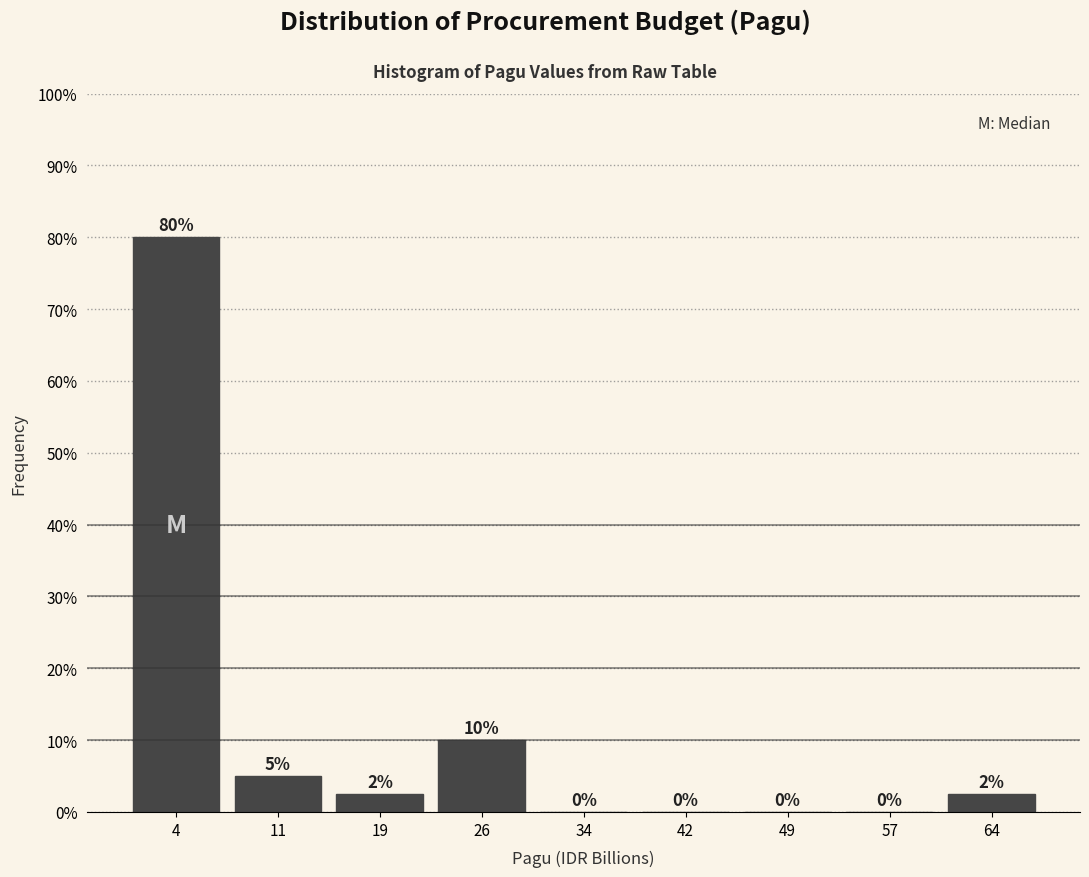

Which range on the x-axis has the tallest bar?

0 to 8